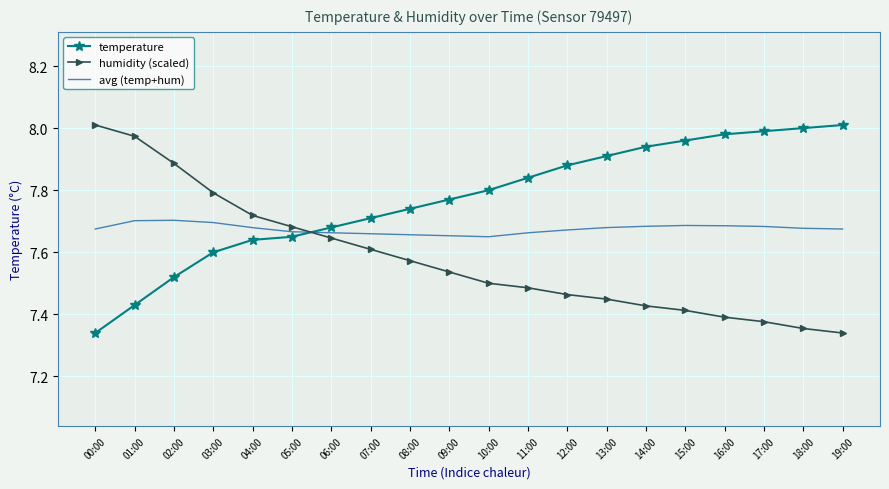

How many intersections are there between humidity (scaled) and temperature?

1